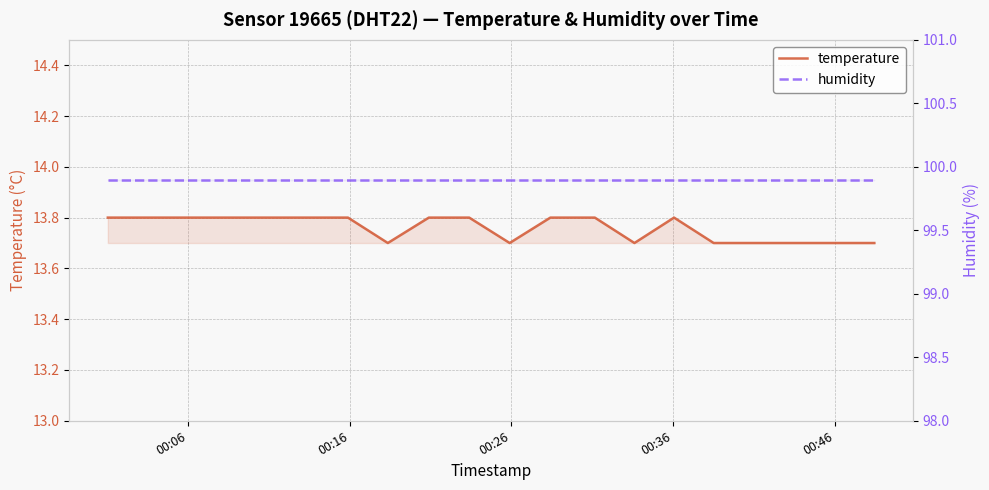

How many lines are shown in the chart?

2